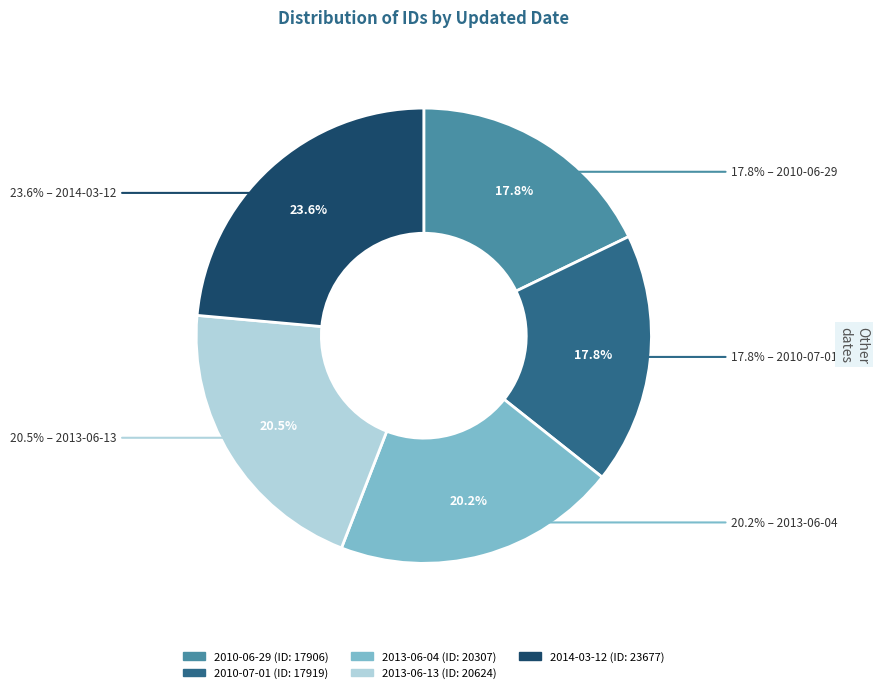

The 2010-06-29 slice represents 7% of the pie. True or false?

False